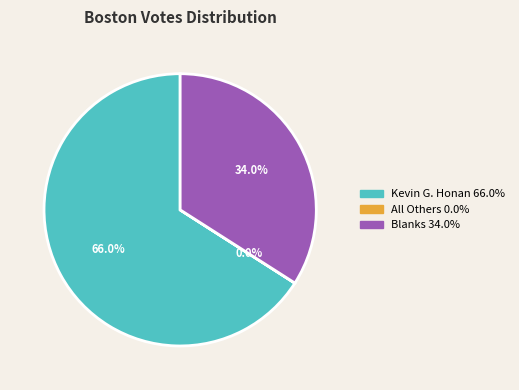

What is the largest slice in the pie chart?

Kevin G. Honan